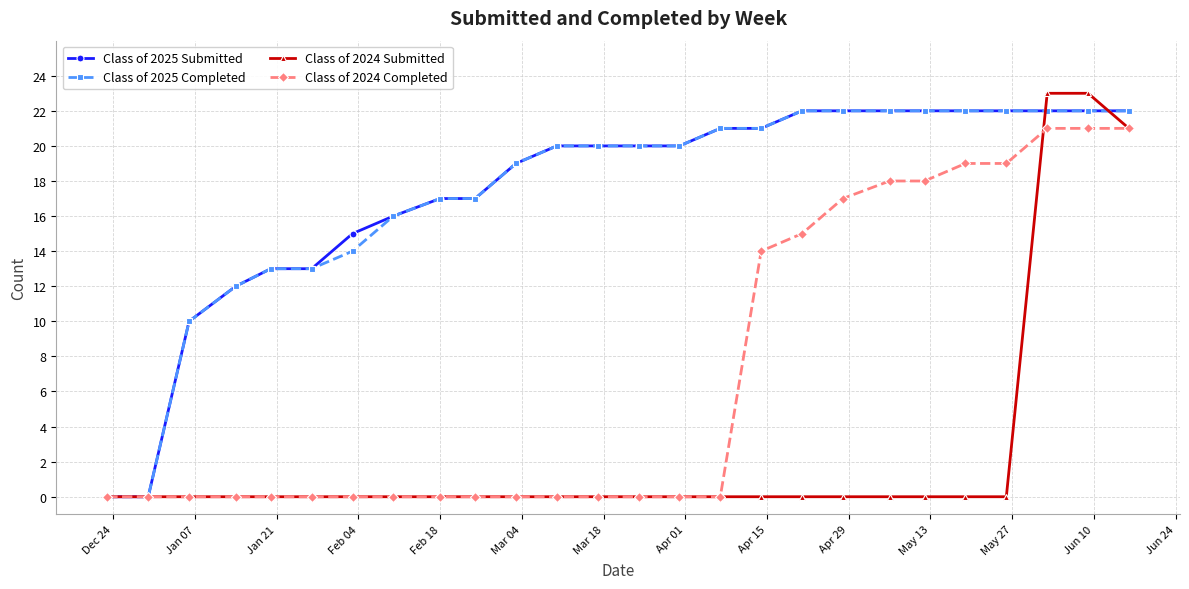

At how many categories does at least one series exceed 4?

24